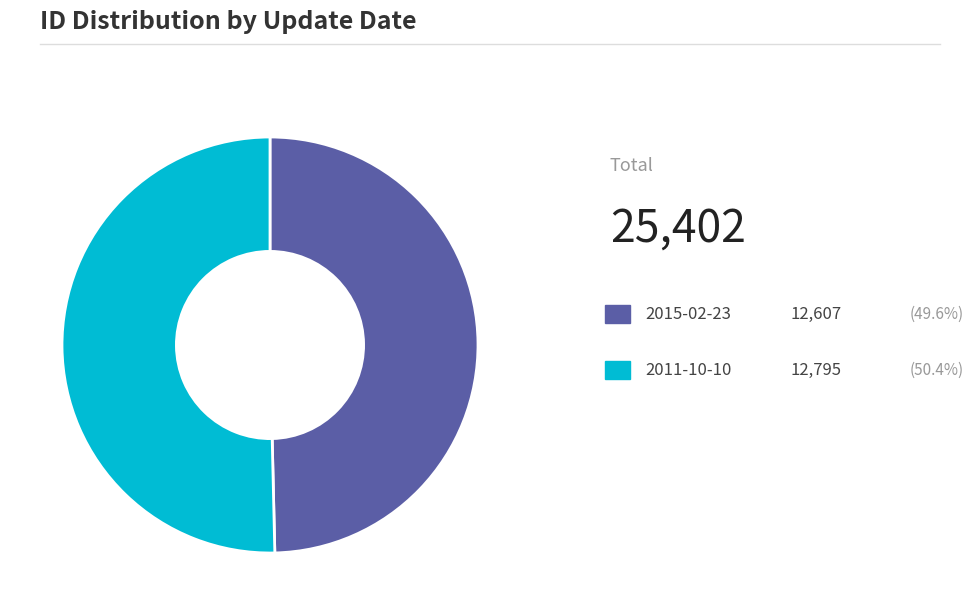

Is there any slice that represents more than half of the pie?

Yes